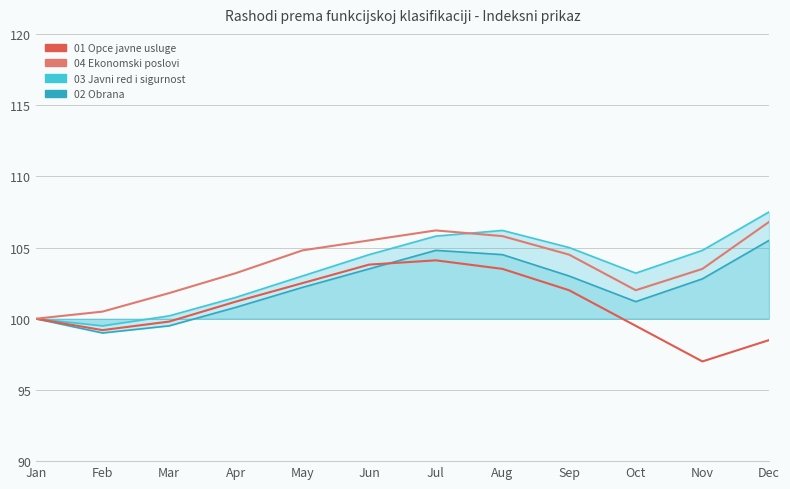

Rank the series by their maximum value, from lowest to highest.

01 Opce javne usluge, 02 Obrana, 04 Ekonomski poslovi, 03 Javni red i sigurnost